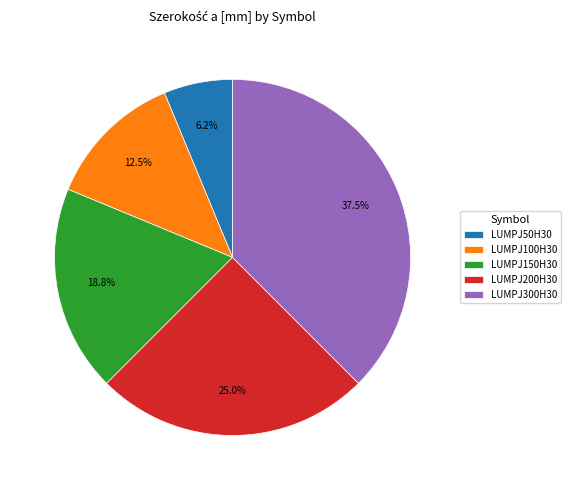

Is there a majority slice in this chart?

No